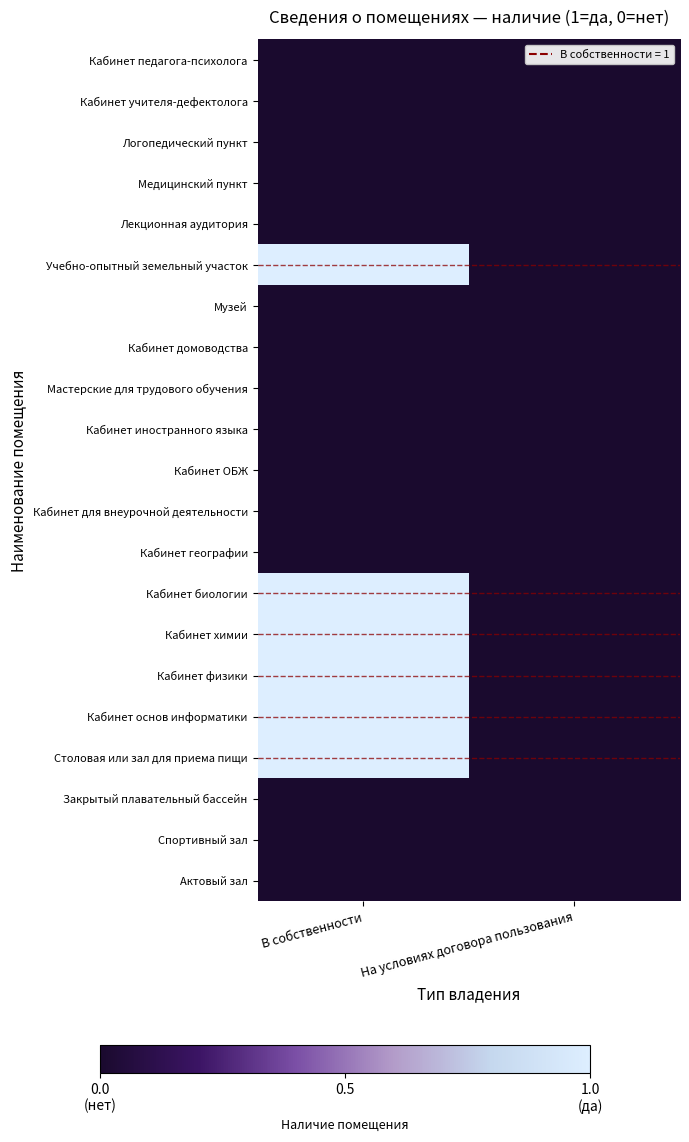

Reading left to right, list all the values displayed in this chart.

Актовый зал: В собственности=0	На условиях договора пользования=0
Спортивный зал: В собственности=0	На условиях договора пользования=0
Закрытый плавательный бассейн: В собственности=0	На условиях договора пользования=0
Столовая или зал для приема пищи: В собственности=1	На условиях договора пользования=0
Кабинет основ информатики: В собственности=1	На условиях договора пользования=0
Кабинет физики: В собственности=1	На условиях договора пользования=0
Кабинет химии: В собственности=1	На условиях договора пользования=0
Кабинет биологии: В собственности=1	На условиях договора пользования=0
Кабинет географии: В собственности=0	На условиях договора пользования=0
Кабинет для внеурочной деятельности: В собственности=0	На условиях договора пользования=0
Кабинет ОБЖ: В собственности=0	На условиях договора пользования=0
Кабинет иностранного языка: В собственности=0	На условиях договора пользования=0
Мастерские для трудового обучения: В собственности=0	На условиях договора пользования=0
Кабинет домоводства: В собственности=0	На условиях договора пользования=0
Музей: В собственности=0	На условиях договора пользования=0
Учебно-опытный земельный участок: В собственности=1	На условиях договора пользования=0
Лекционная аудитория: В собственности=0	На условиях договора пользования=0
Медицинский пункт: В собственности=0	На условиях договора пользования=0
Логопедический пункт: В собственности=0	На условиях договора пользования=0
Кабинет учителя-дефектолога: В собственности=0	На условиях договора пользования=0
Кабинет педагога-психолога: В собственности=0	На условиях договора пользования=0